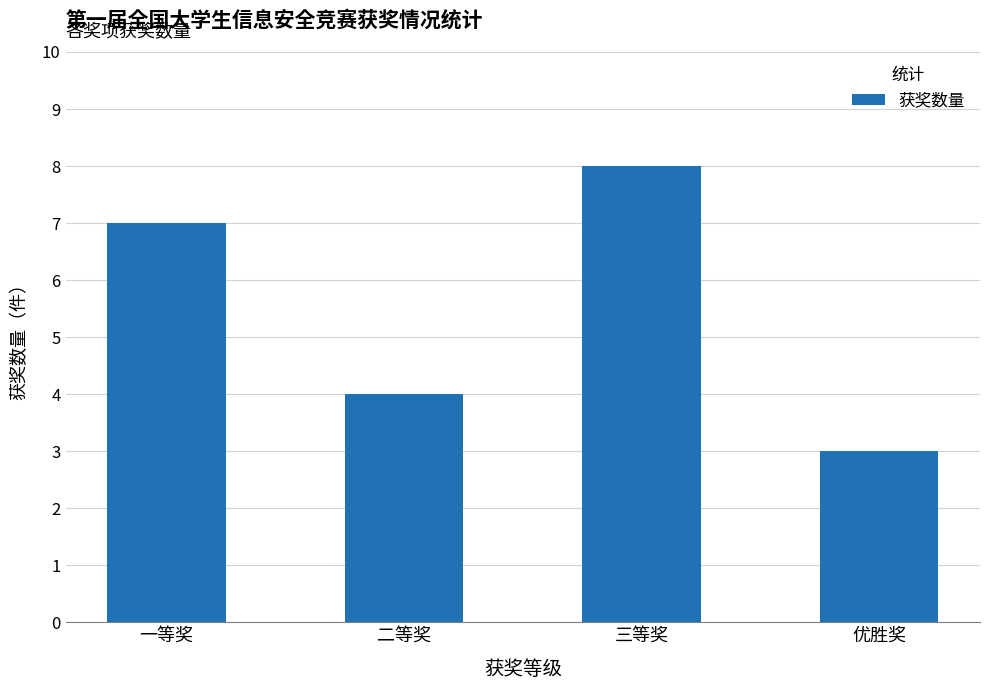

Between 优胜奖 and 三等奖, which is larger?

三等奖